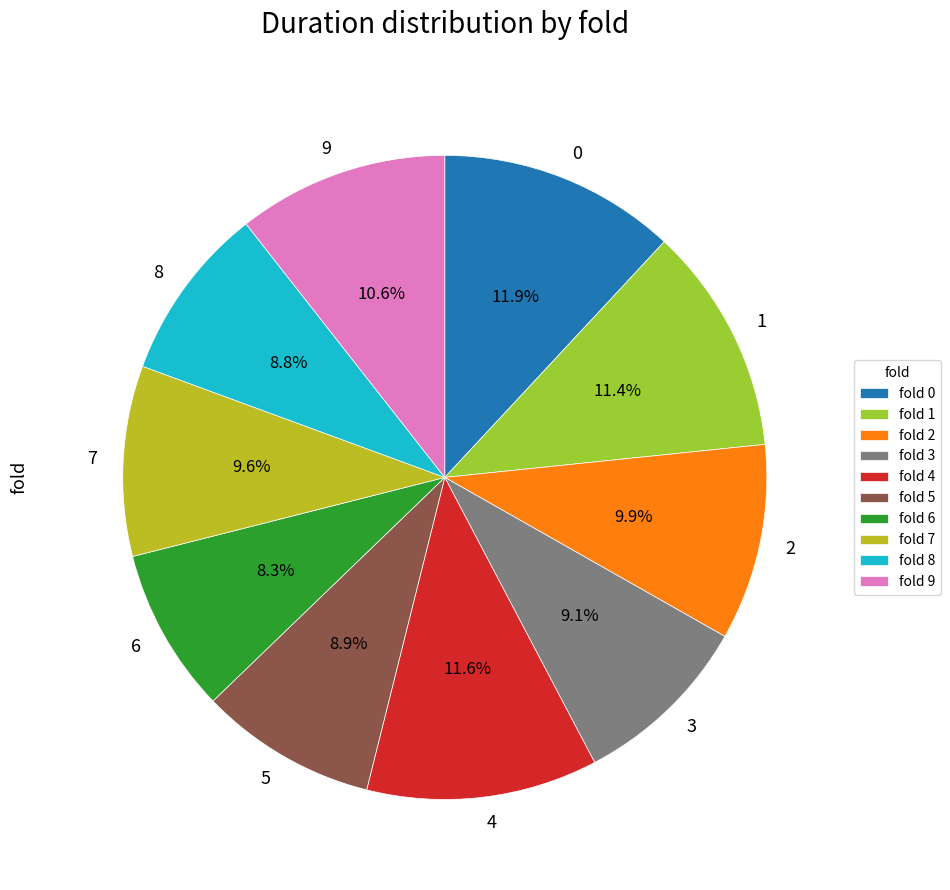

Approximately how many times larger is the value at 7 compared to 6?

1.2